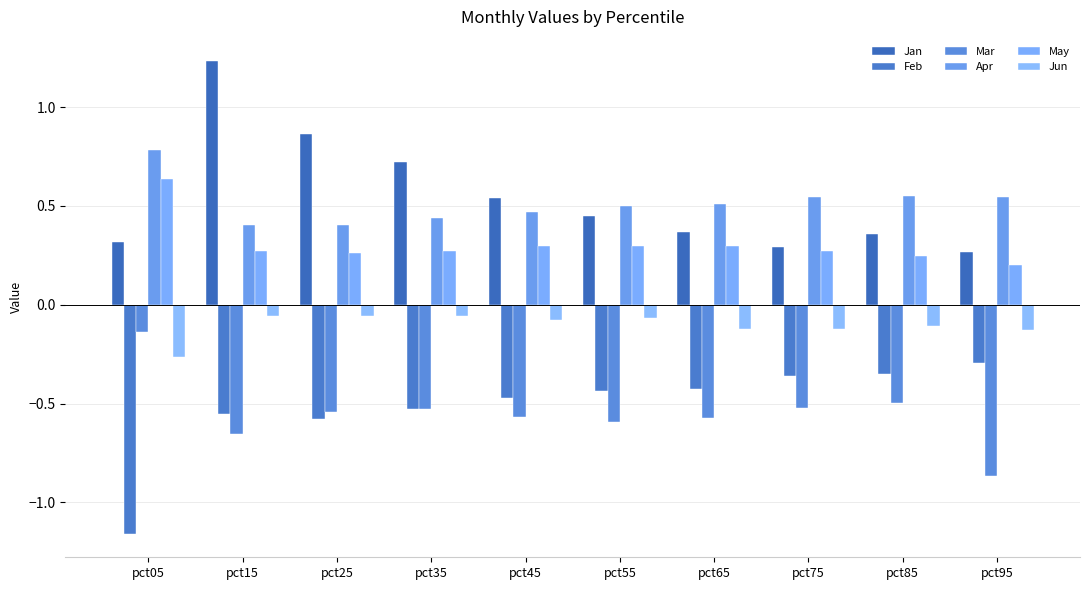

Reading right to left, transcribe all the data shown in this chart.

Jan: 0.3	0.4	0.3	0.4	0.4	0.5	0.7	0.9	1.2	0.3
Feb: -0.3	-0.3	-0.4	-0.4	-0.4	-0.5	-0.5	-0.6	-0.6	-1.2
Mar: -0.9	-0.5	-0.5	-0.6	-0.6	-0.6	-0.5	-0.5	-0.7	-0.1
Apr: 0.5	0.5	0.5	0.5	0.5	0.5	0.4	0.4	0.4	0.8
May: 0.2	0.2	0.3	0.3	0.3	0.3	0.3	0.3	0.3	0.6
Jun: -0.1	-0.1	-0.1	-0.1	-0.1	-0.1	-0.1	-0.1	-0.1	-0.3